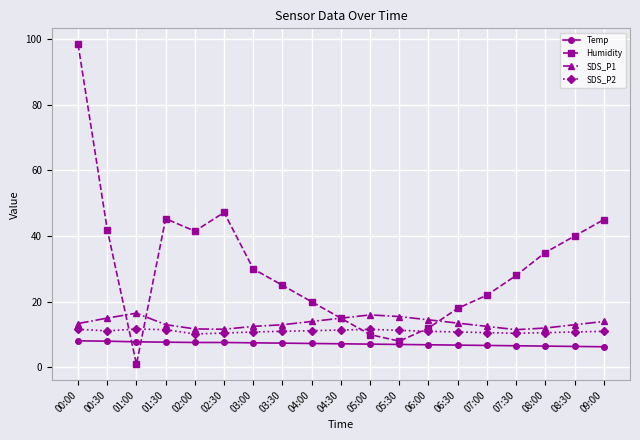

In Humidity, how many points are higher than both neighbors (excluding endpoints)?

2